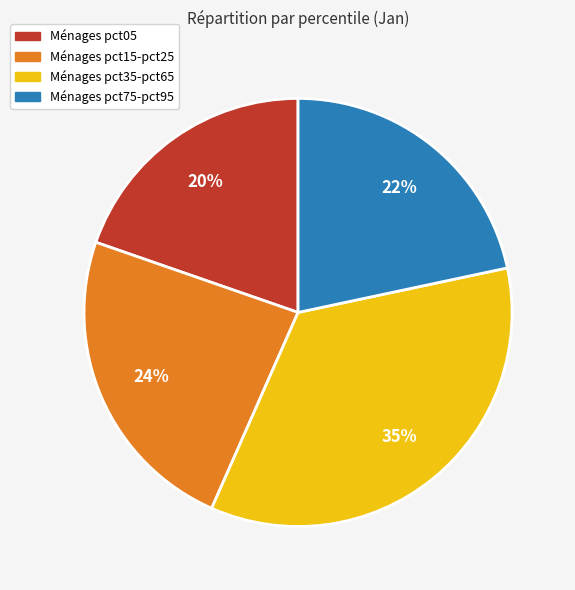

Is there any slice that represents more than half of the pie?

No